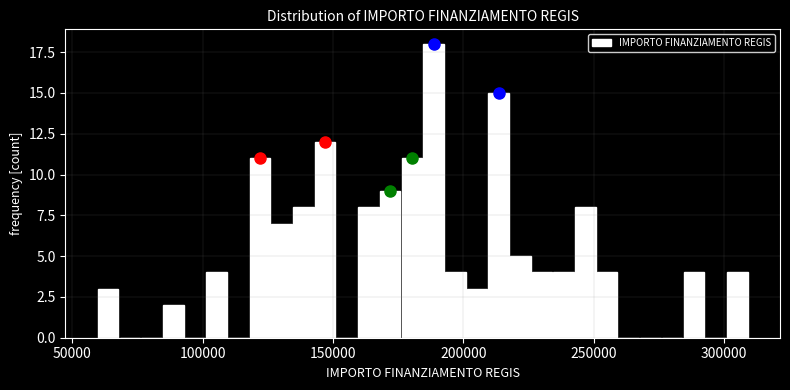

Read against the x-axis, roughly where is the centre of the tallest bar?

190000